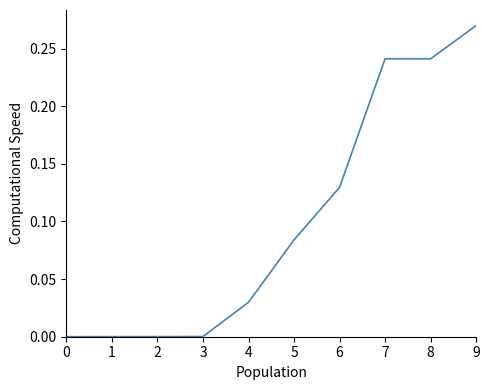

Which label corresponds to the largest value in the chart?

9